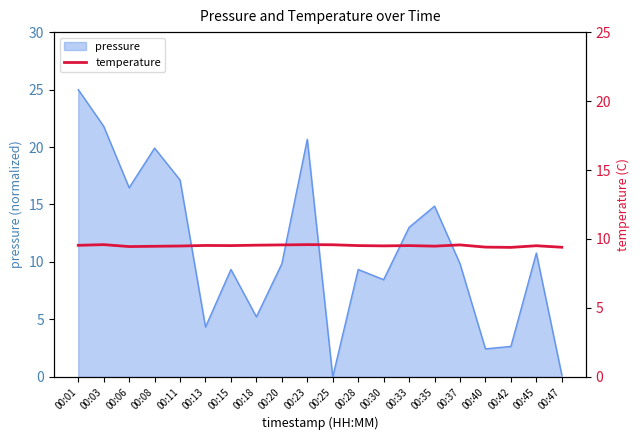

Is it true that pressure equals 6.3 at 00:28?

False